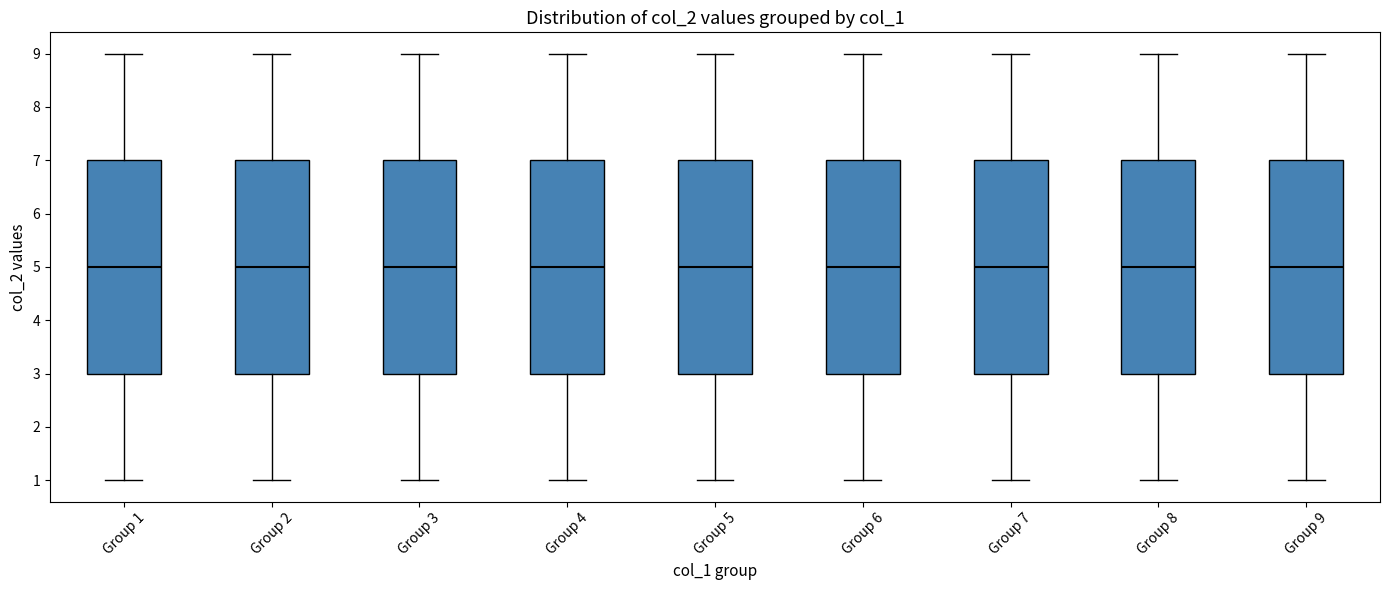

Where is the upper edge of the box for Group 7 on the y-axis? The values are not printed on the chart, so give them approximately, as read against the axis.

7